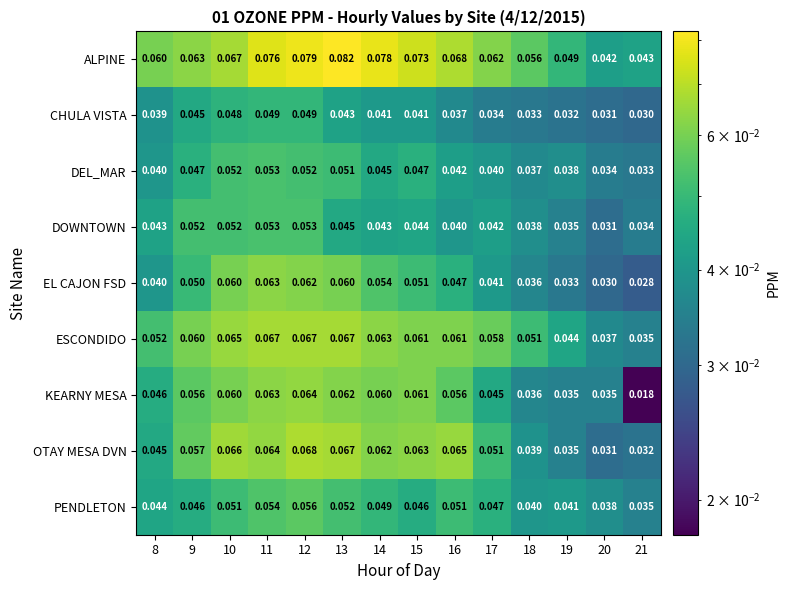

Which category has the lowest value across all series?

21